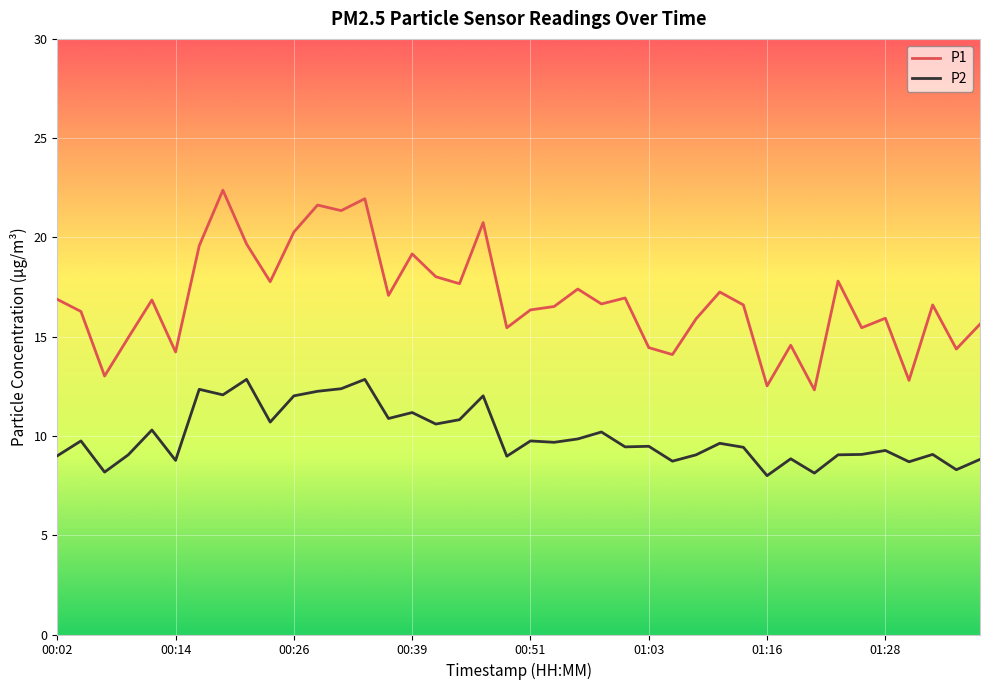

What is the smallest value displayed?

8.0